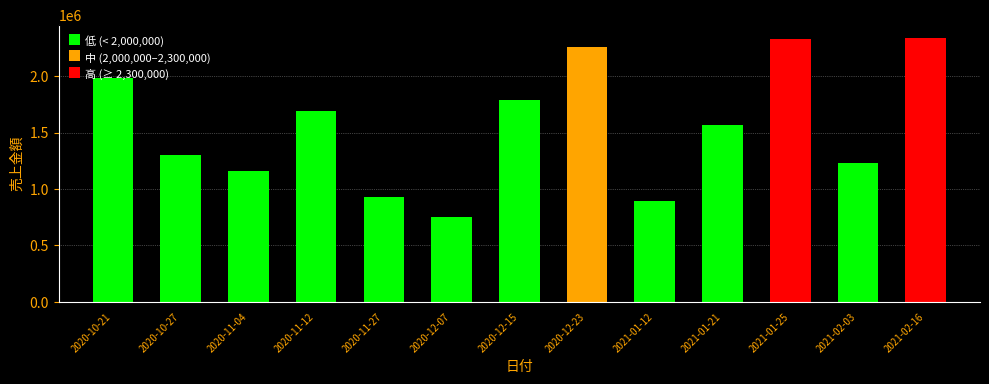

List the labels in order of value, smallest first.

2020-12-07, 2021-01-12, 2020-11-27, 2020-11-04, 2021-02-03, 2020-10-27, 2021-01-21, 2020-11-12, 2020-12-15, 2020-10-21, 2020-12-23, 2021-01-25, 2021-02-16